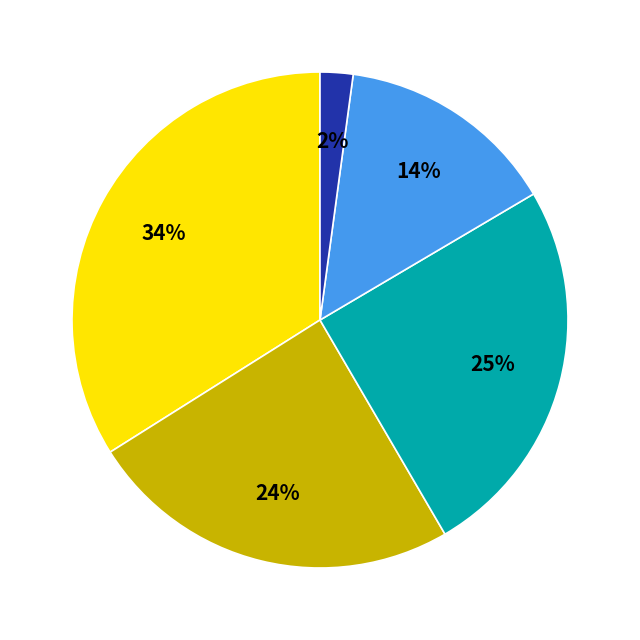

Does any single category account for the majority?

No